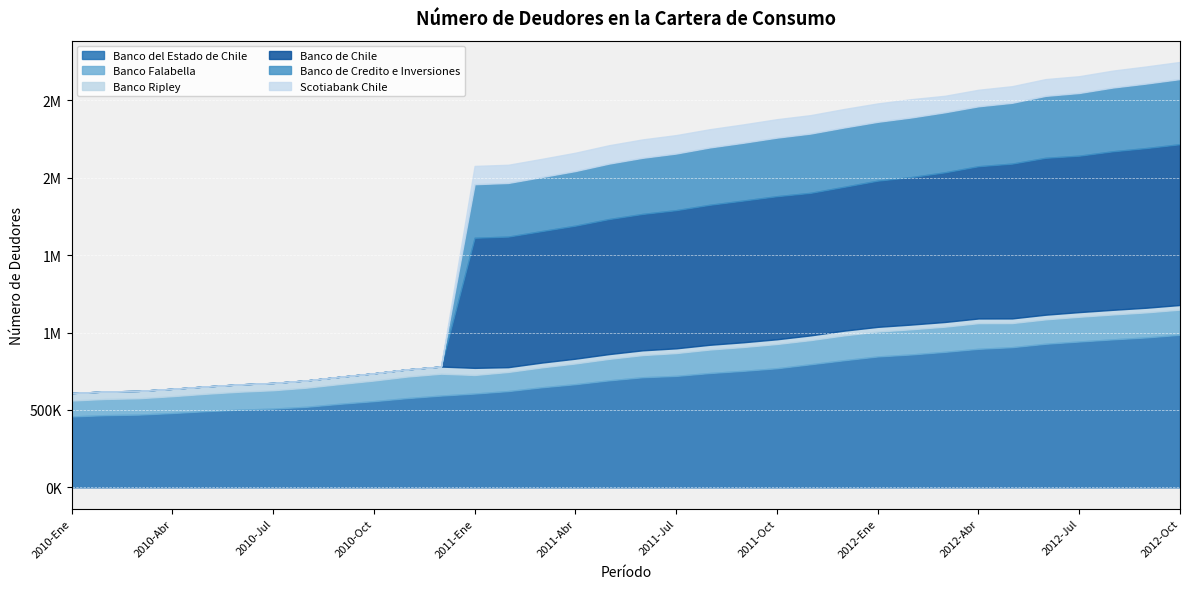

What is the sum of the Banco Falabella values at 2012-Abr and 2010-Ago?

289394